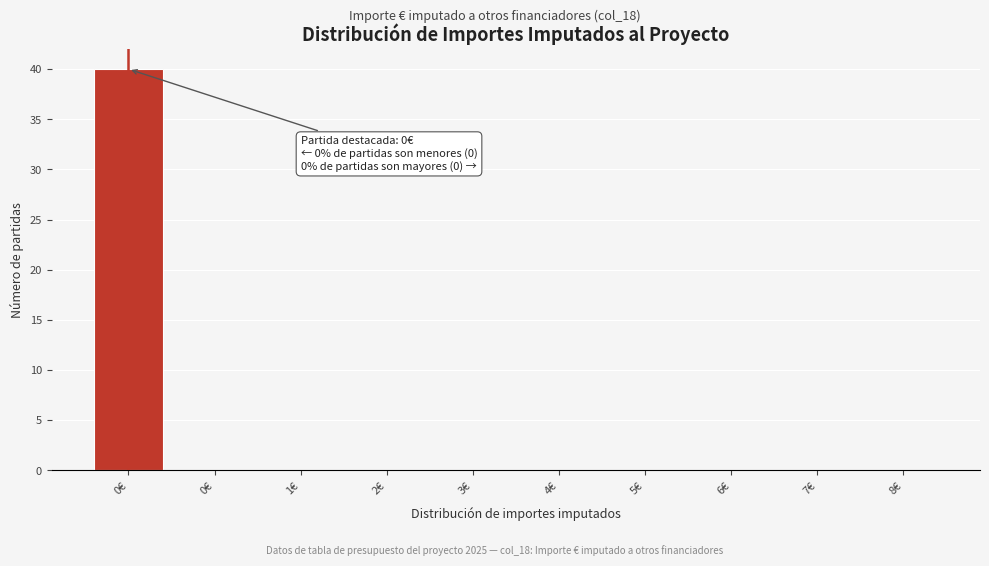

Are the bars horizontal?

No